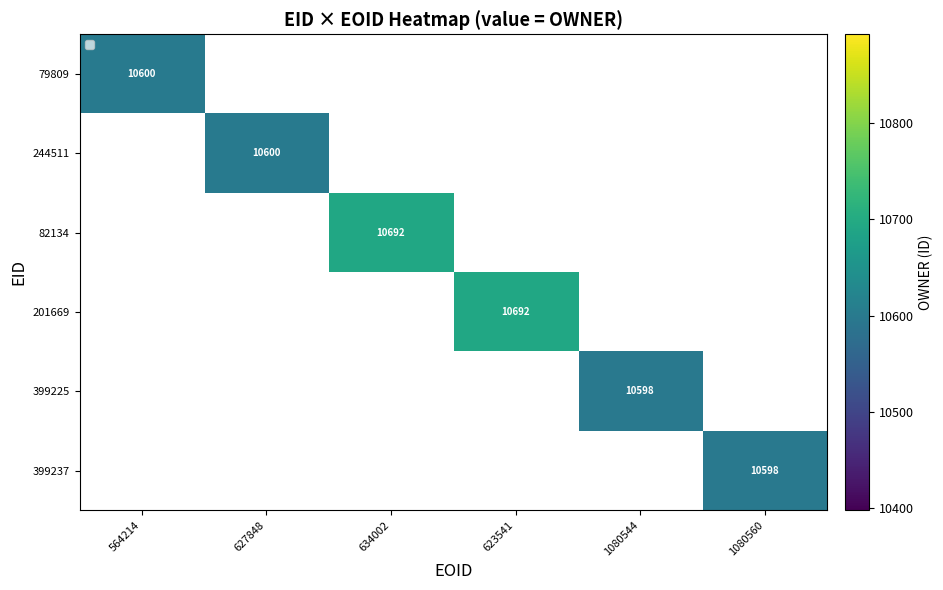

The 399225 series shows 10598 at 1080544. True or false?

True